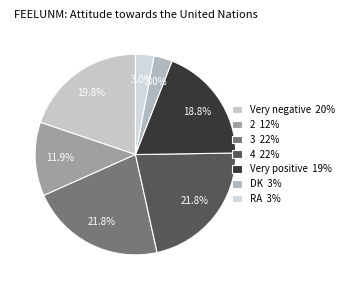

What percentage is NOT represented by RA?

97.0%